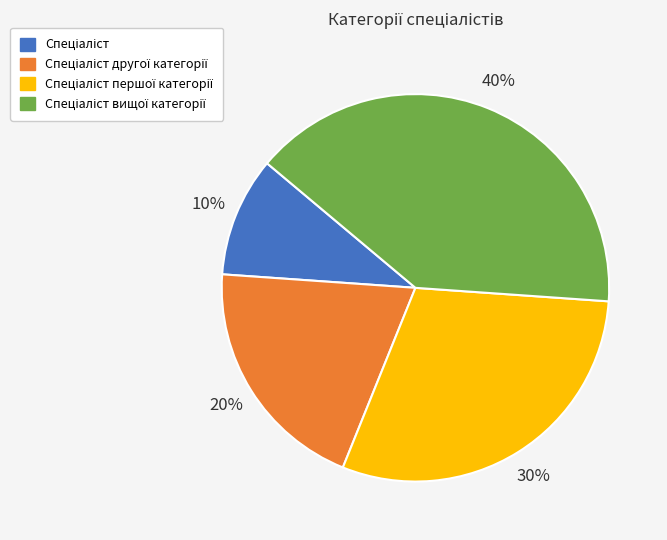

Is there any slice that represents more than half of the pie?

No